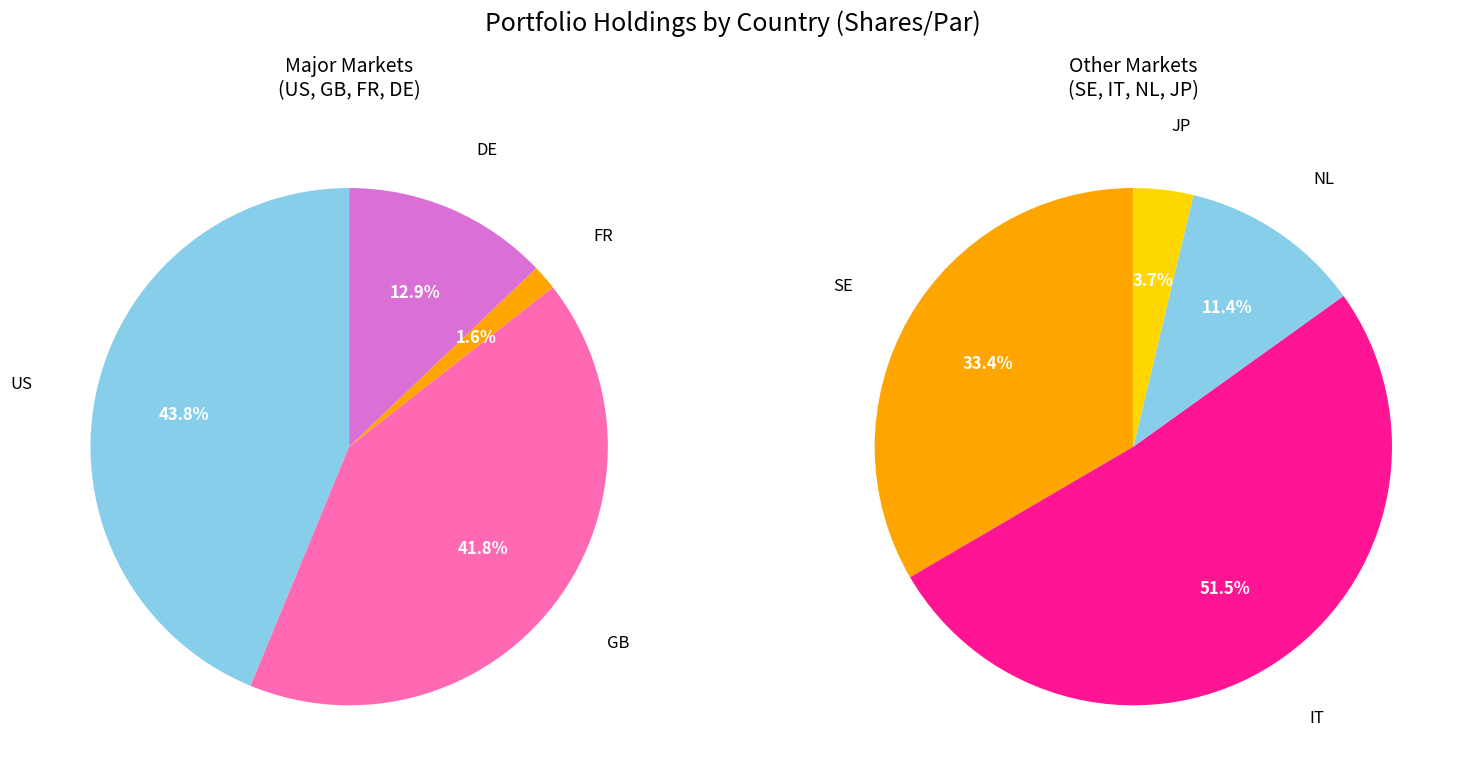

Do GB and SE together represent more than half of the pie?

No